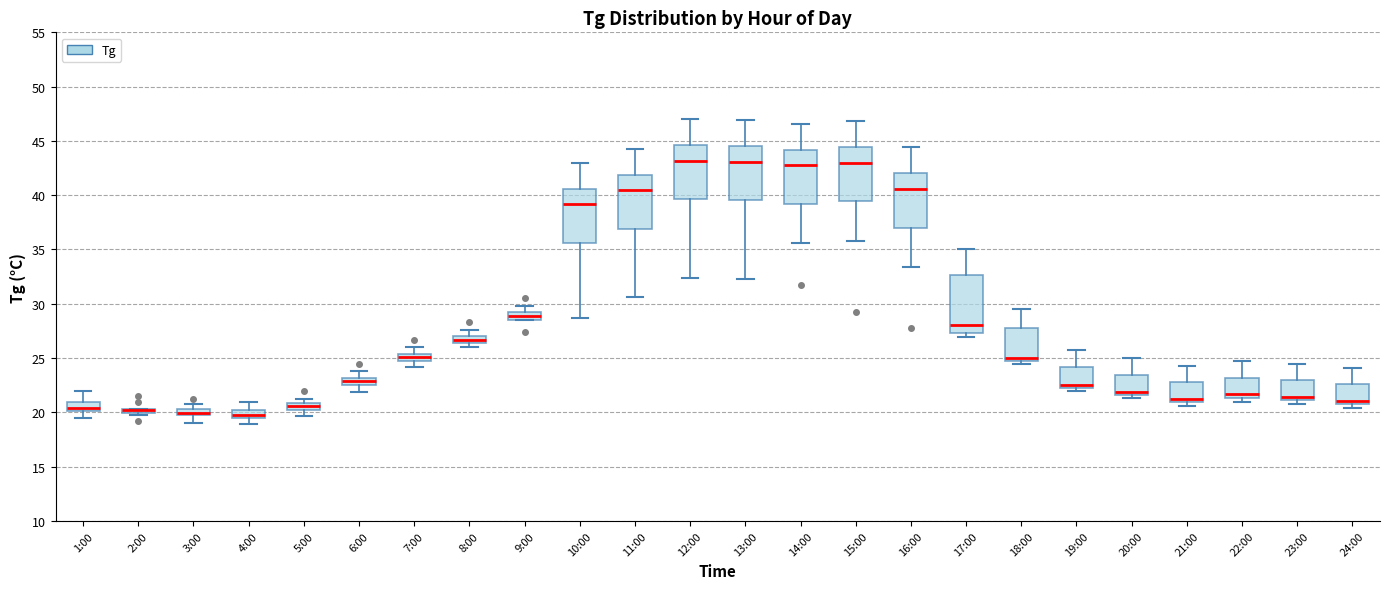

Where does the lower whisker of the box for 6:00 end on the y-axis? The values are not printed on the chart, so give them approximately, as read against the axis.

22.0